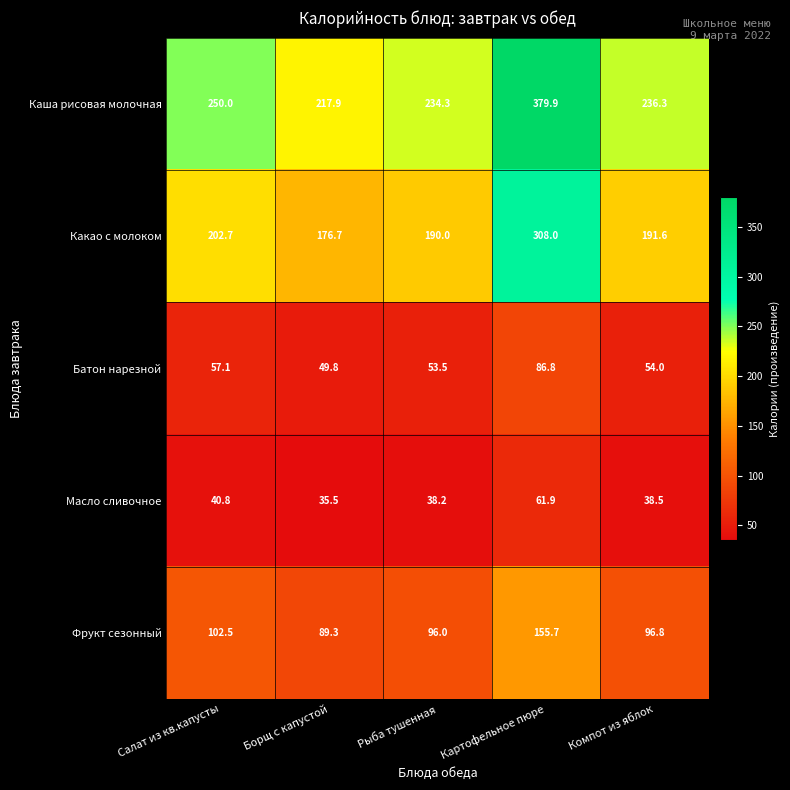

List the series in order of their peak value, highest first.

Каша рисовая молочная, Какао с молоком, Фрукт сезонный, Батон нарезной, Масло сливочное